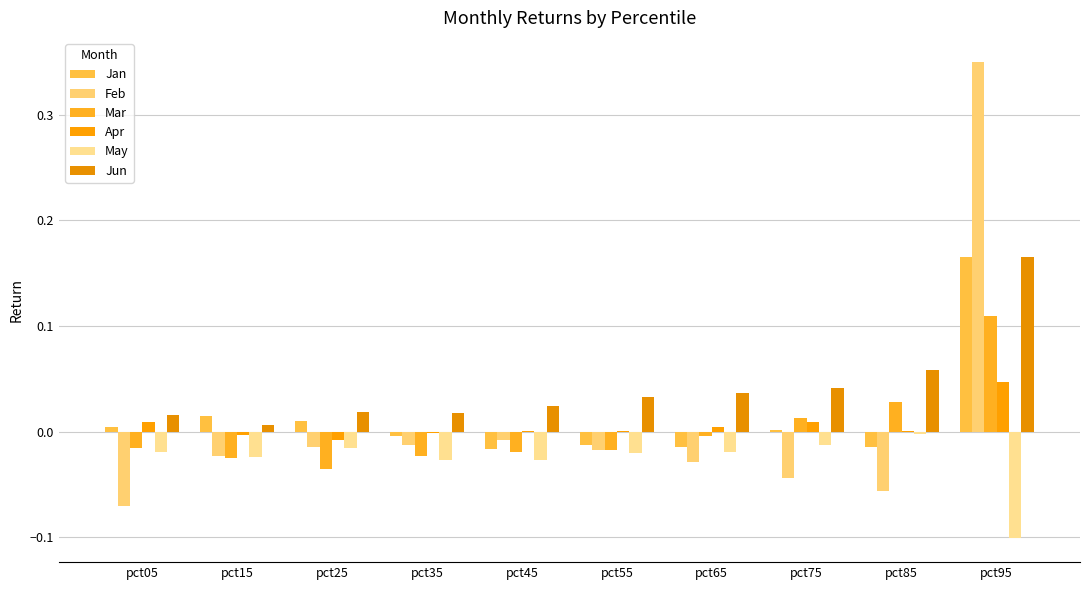

Rank the series at pct85 from highest to lowest value.

Jun, Mar, Apr, May, Jan, Feb